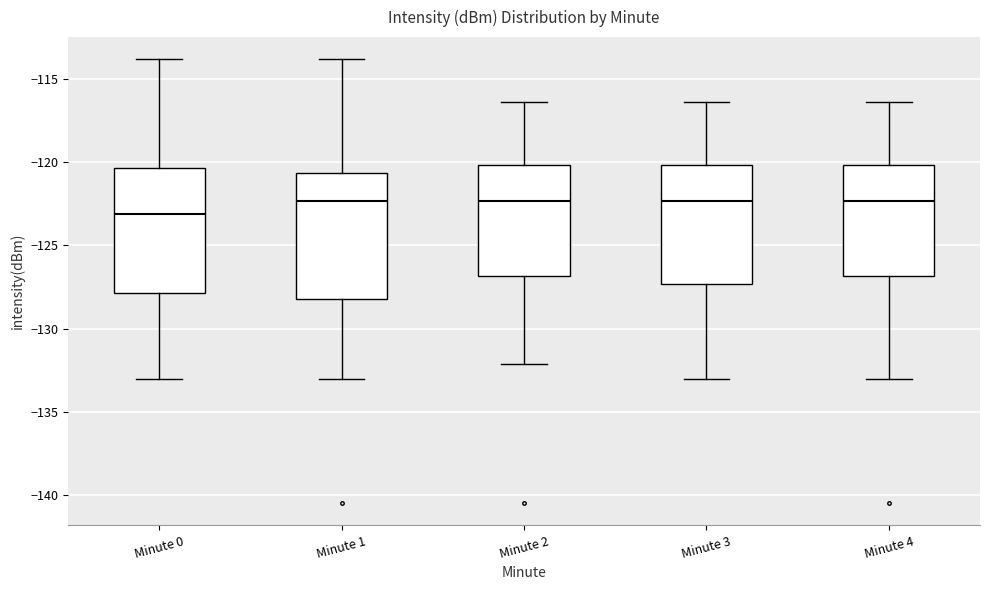

Reading left to right, read every box against the y-axis: the position of its median line, the range the box covers, and the ends of its whiskers. The values are not printed on the chart, so give them approximately, as read against the axis.

Minute 0: median -123.0, box -128.0 to -120.5, whiskers -133.0 to -114.0
Minute 1: median -122.5, box -128.0 to -120.5, whiskers -133.0 to -114.0
Minute 2: median -122.5, box -127.0 to -120.0, whiskers -132.0 to -116.5
Minute 3: median -122.5, box -127.5 to -120.0, whiskers -133.0 to -116.5
Minute 4: median -122.5, box -127.0 to -120.0, whiskers -133.0 to -116.5